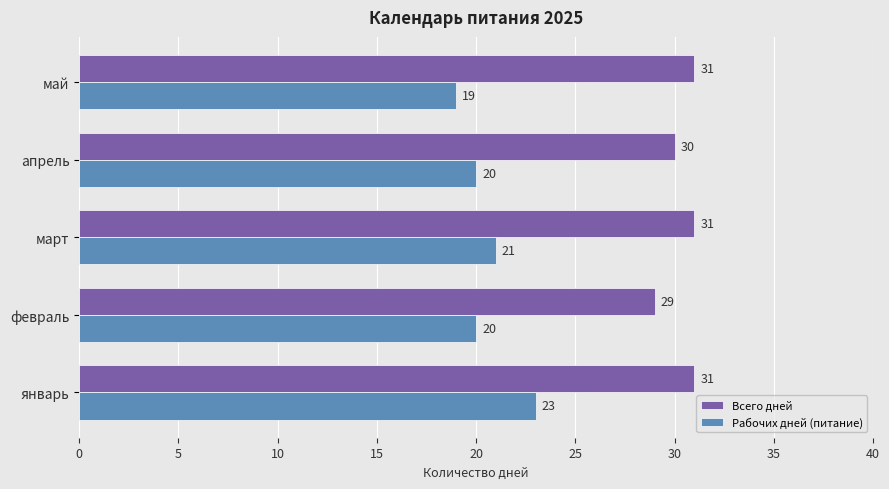

Rank the series by their average value, from lowest to highest.

Рабочих дней (питание), Всего дней